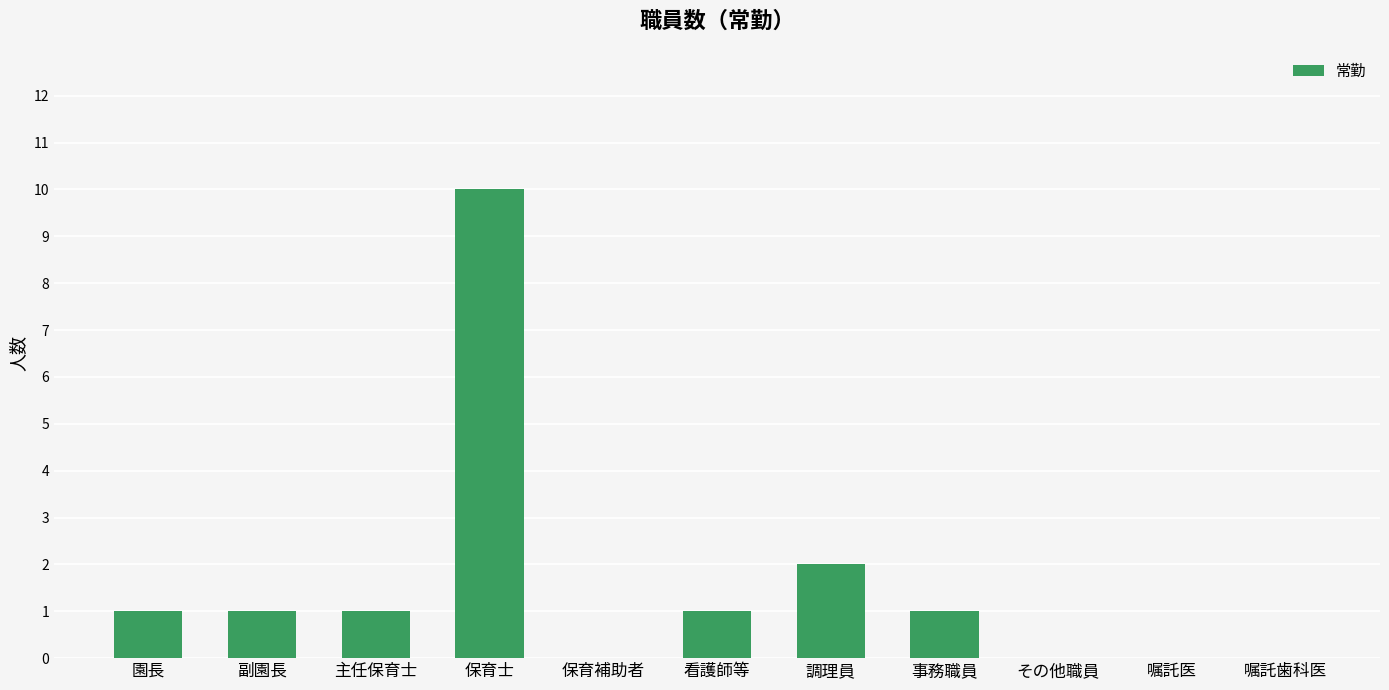

What is the sum of all values?

17